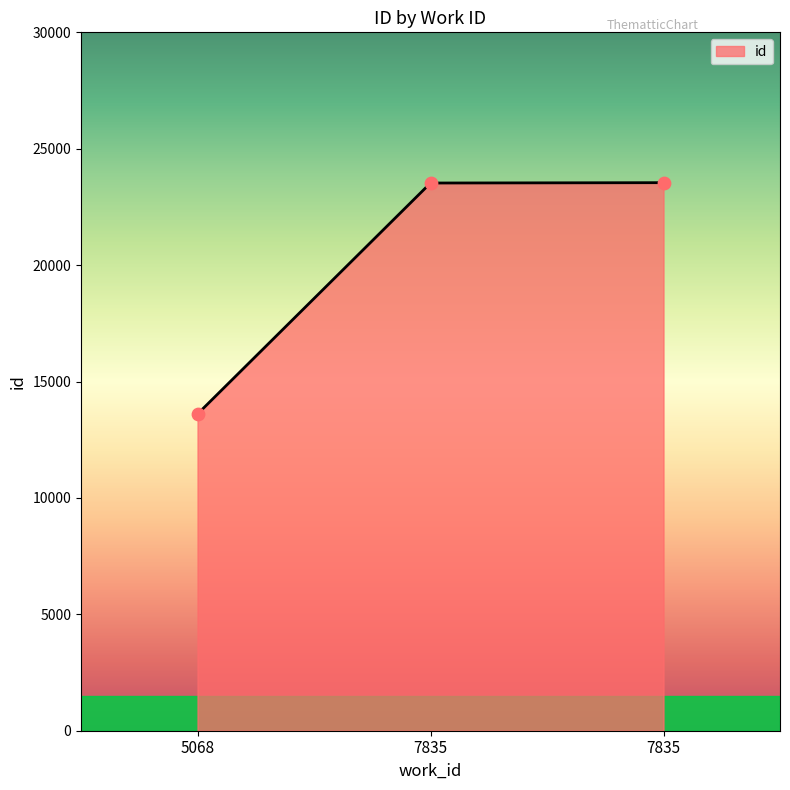

Is this an area chart (filled region under the line)?

Yes